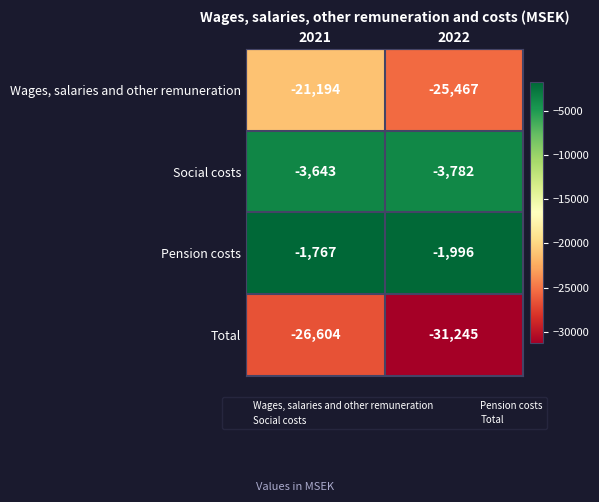

Which series has the largest total across all categories?

Pension costs